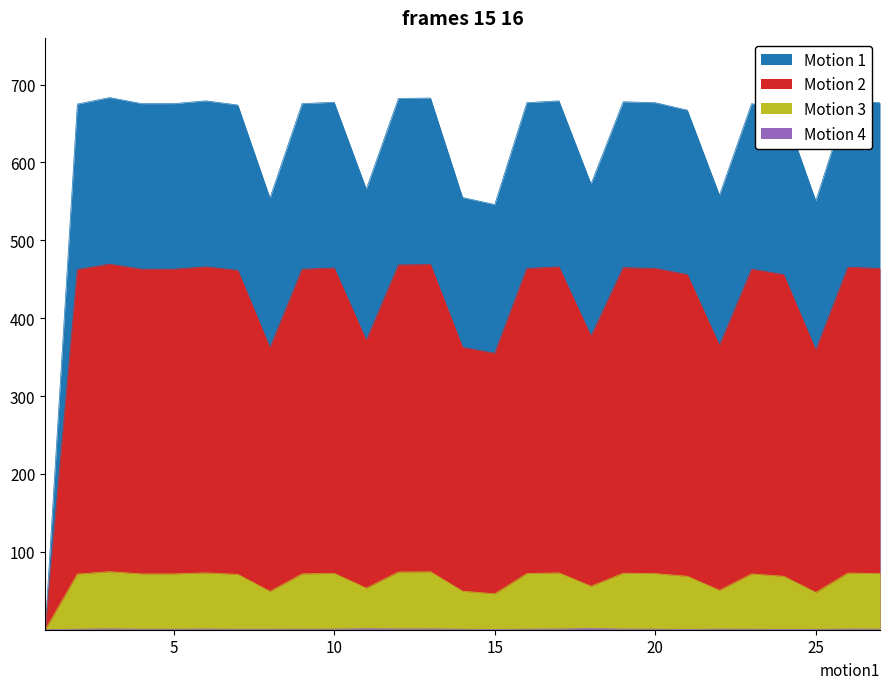

In Motion 1, how many points are higher than both neighbors (excluding endpoints)?

8